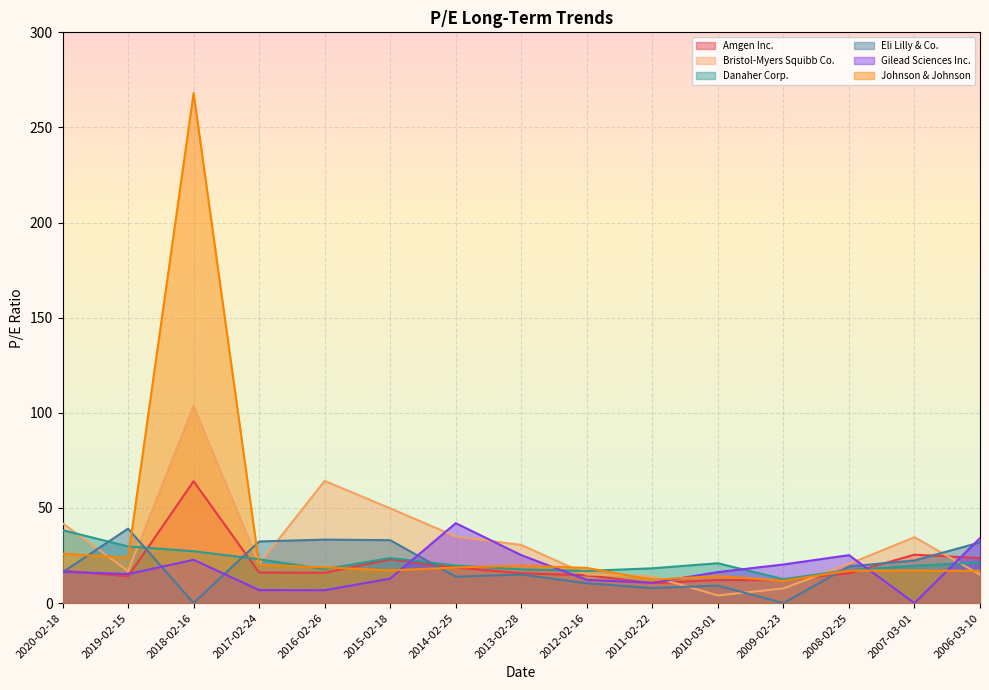

What position from the left is 2012-02-16?

9